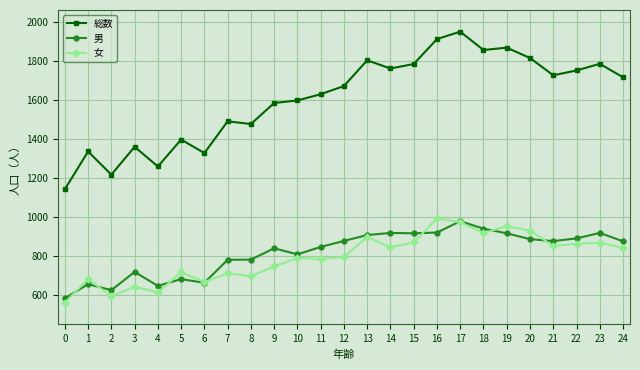

Which series has the widest spread of values?

総数